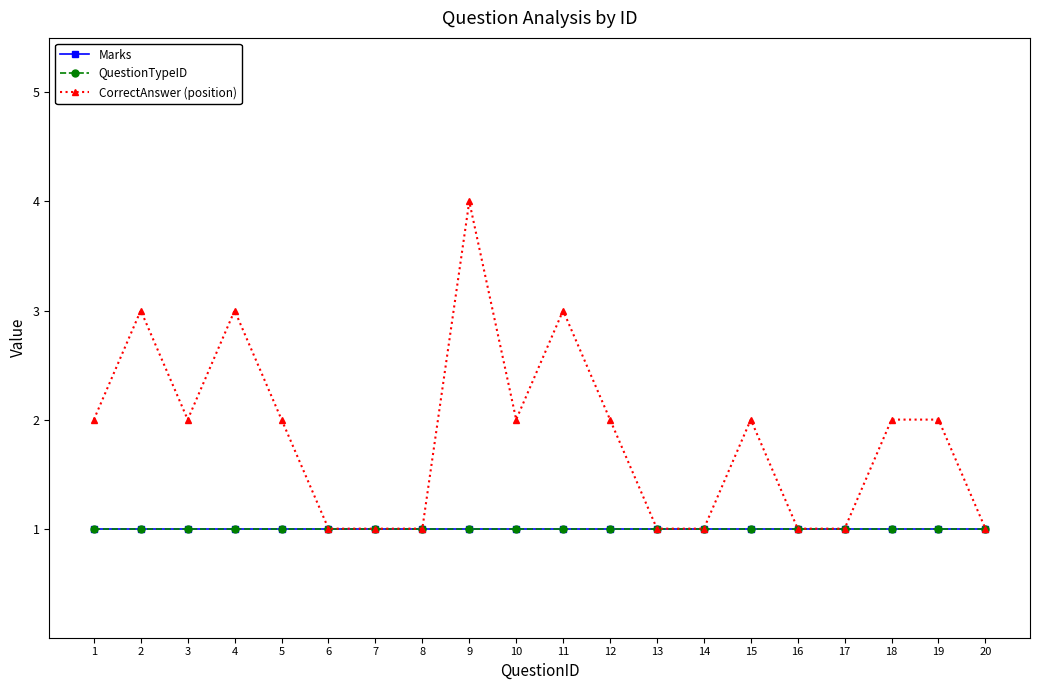

Does the chart have visible grid lines?

No